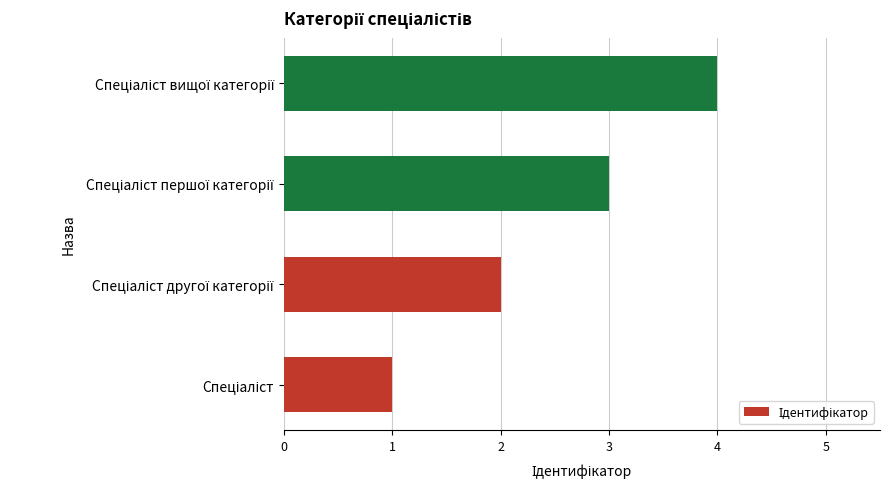

What is the greatest value displayed?

4